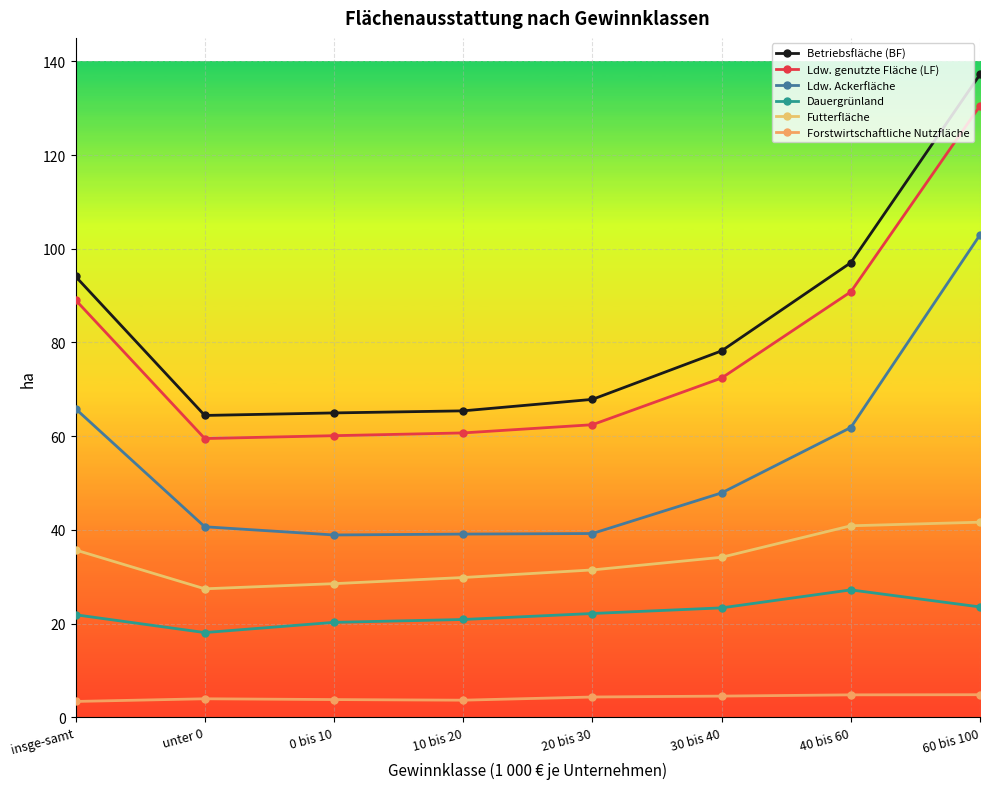

At which category does the chart reach its peak across all series?

60 bis 100